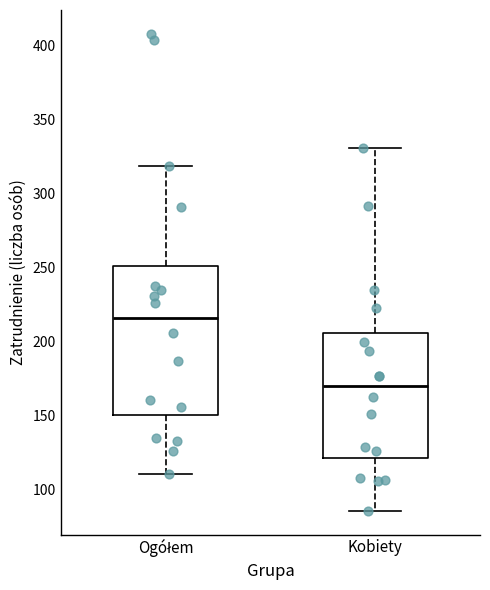

Comparing the boxes themselves (not the whiskers), which one is the tallest?

Ogółem